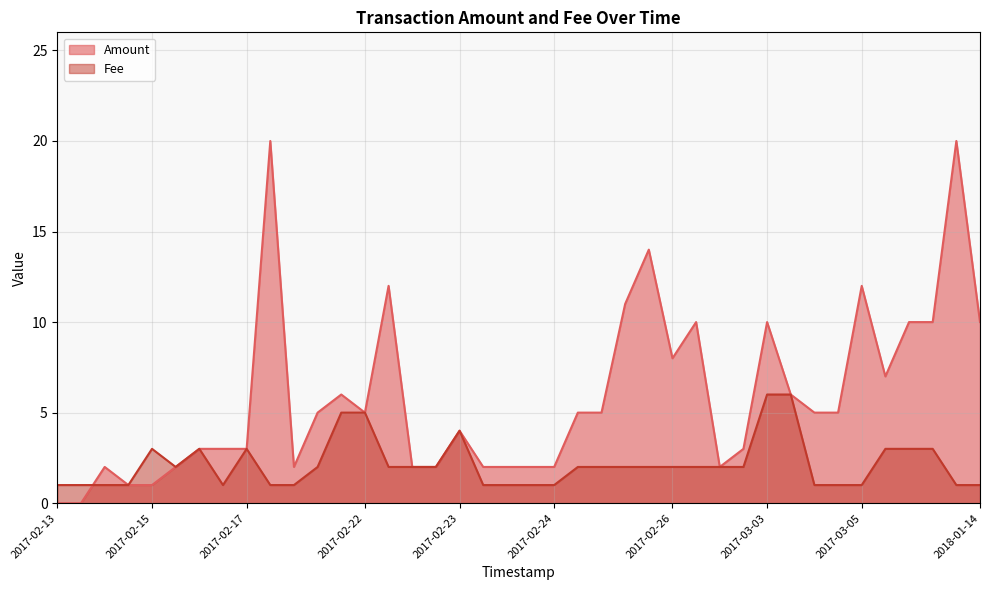

The Amount series shows 0.8 at 2017-02-24. True or false?

False